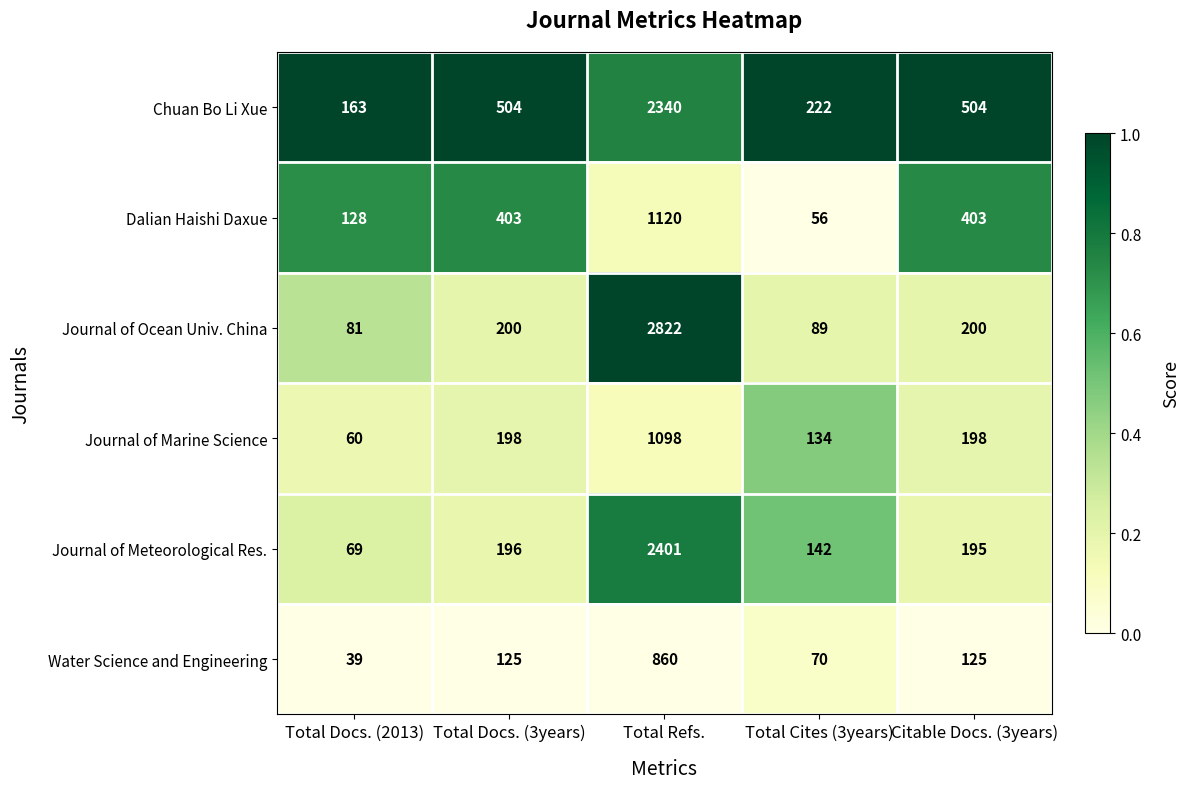

List the labels in order of Journal of Meteorological Res. value, largest first.

Total Refs., Total Docs. (3years), Citable Docs. (3years), Total Cites (3years), Total Docs. (2013)